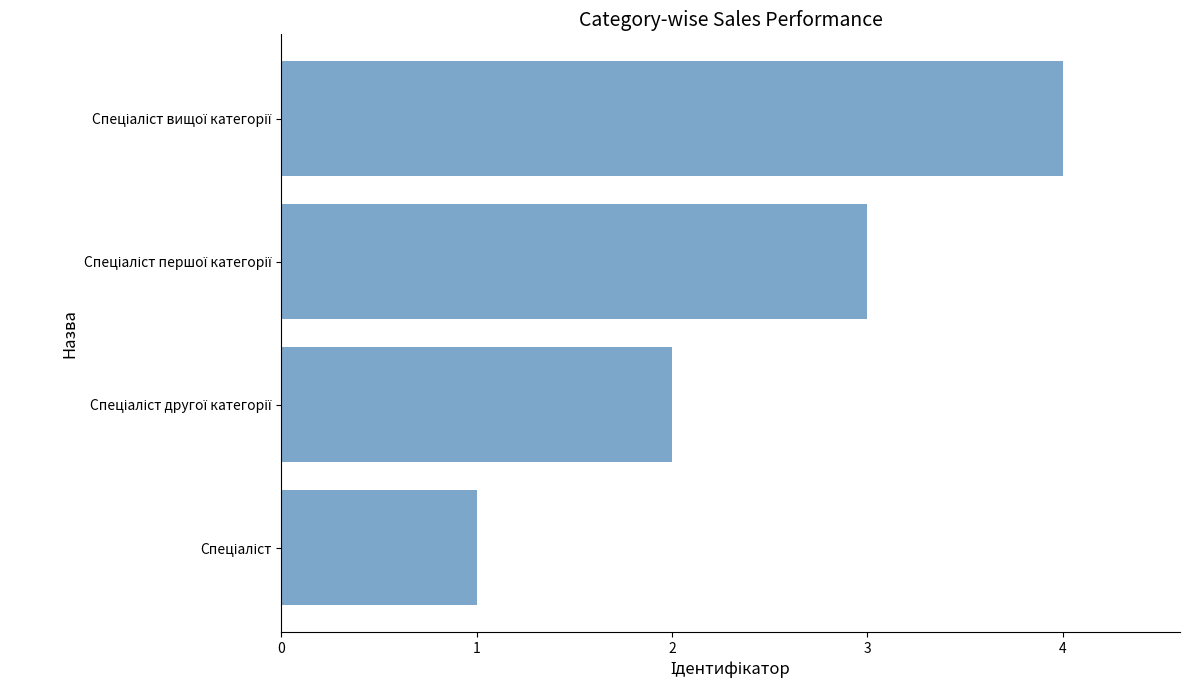

Are the bars grouped side by side (vs. stacked)?

No